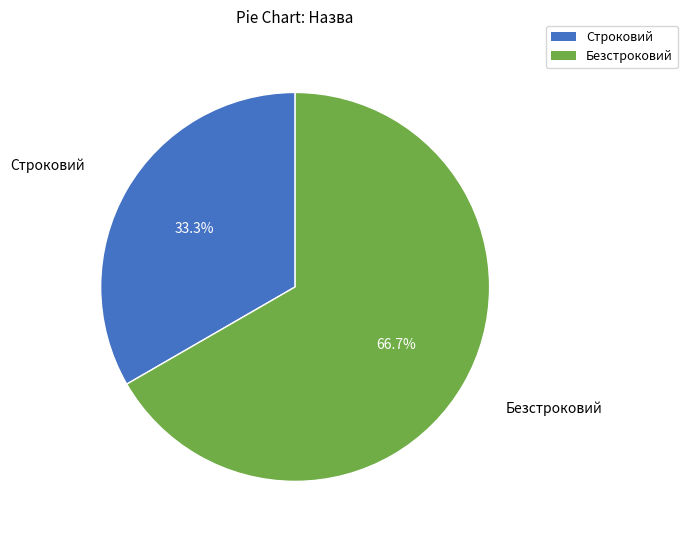

Between Строковий and Безстроковий, which is larger?

Безстроковий